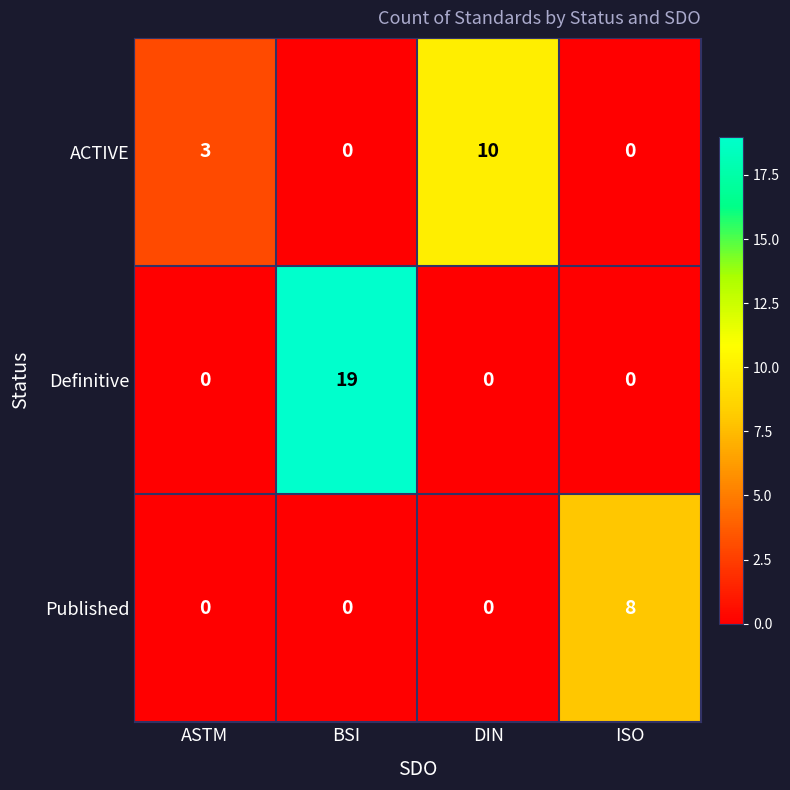

How many data points does each series have?

4